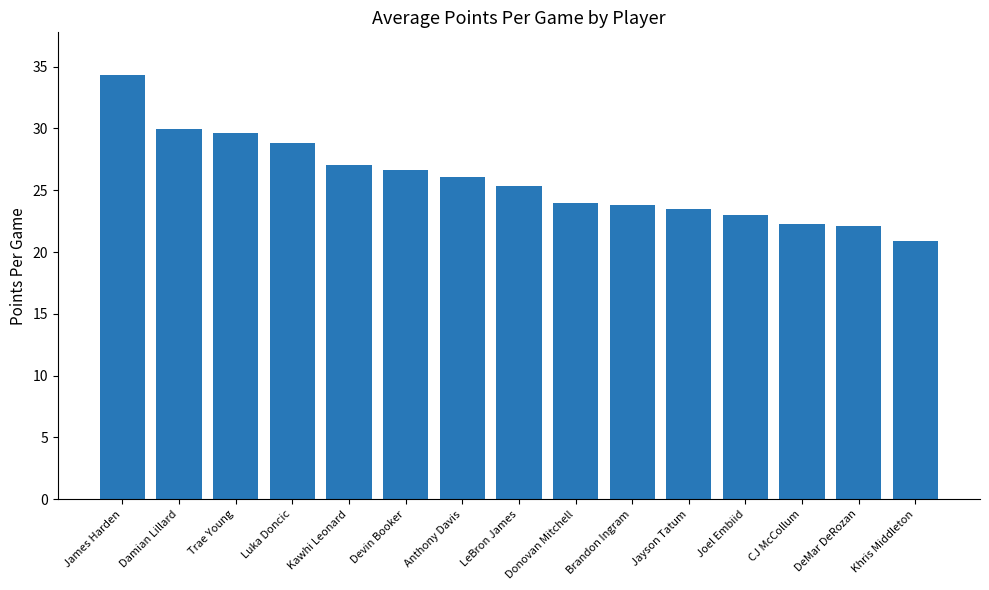

What is the difference between the values at Damian Lillard and Joel Embiid?

7.0